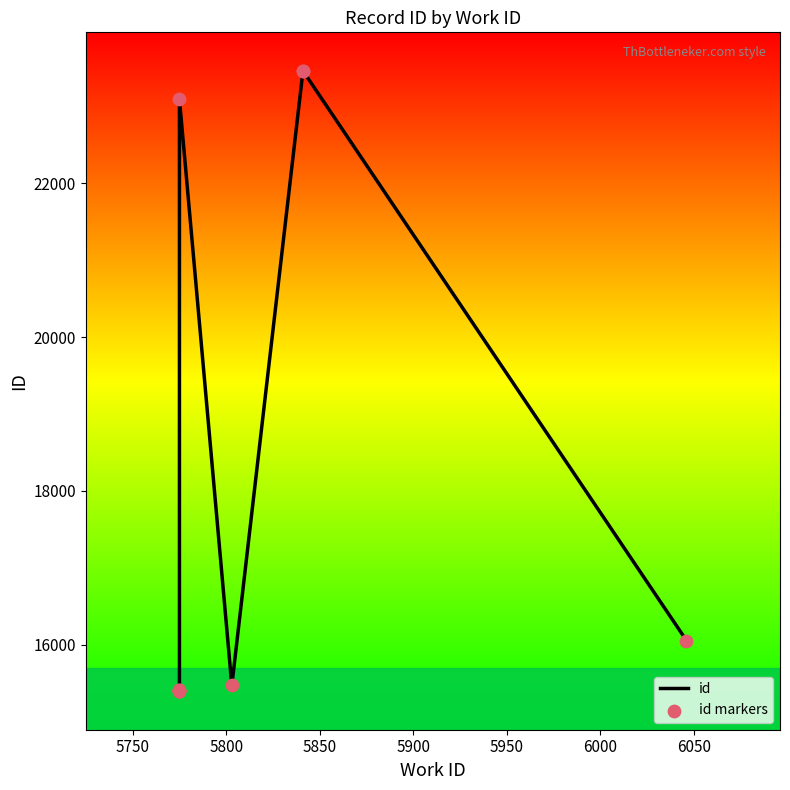

Which series has the largest Y range (max minus min)?

id